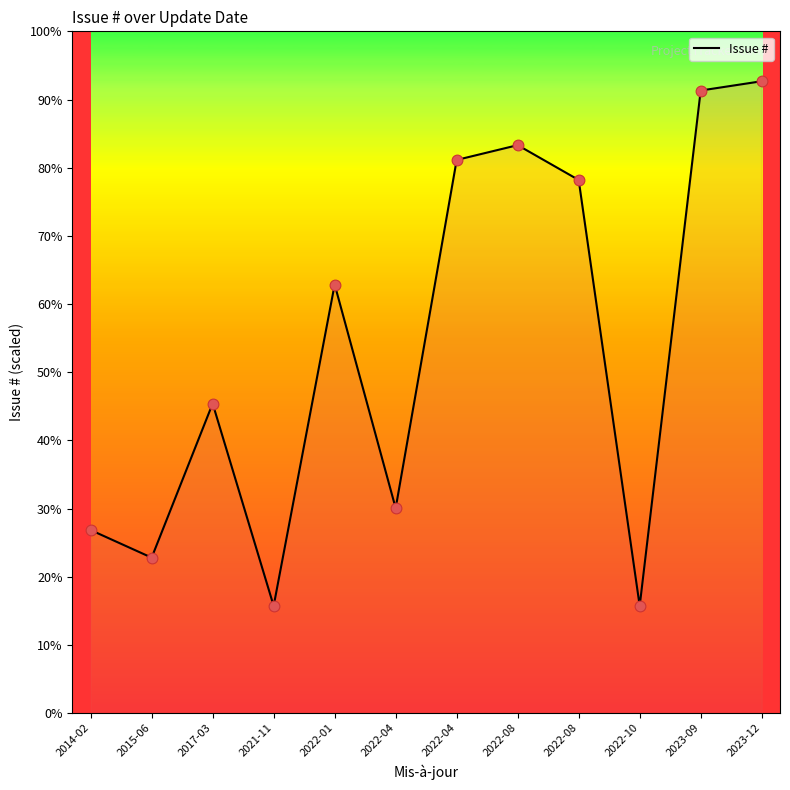

What is the ratio of the value at 2015-06 to the value at 2022-04?

0.8